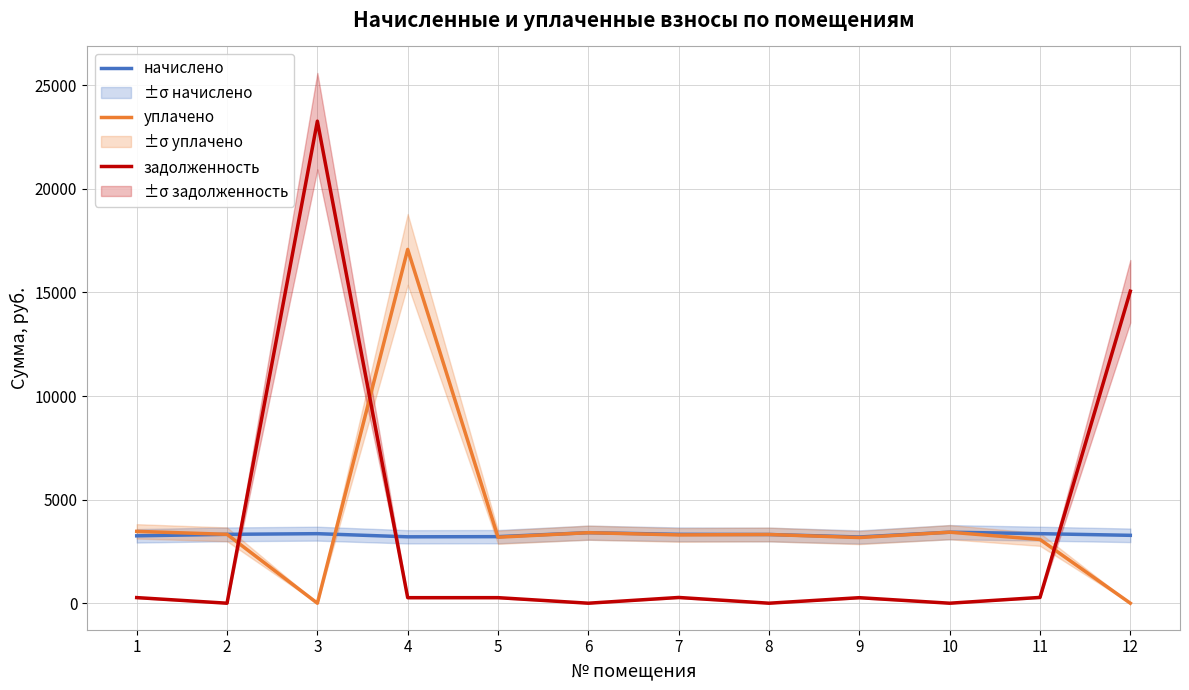

What is the spread (max minus min) of values at 9?

2930.4